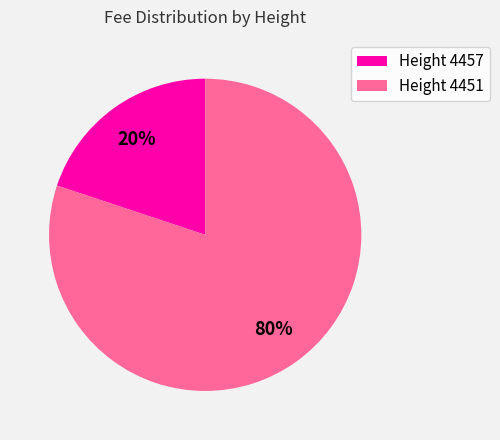

To the nearest percent, what is the average slice percentage?

50%